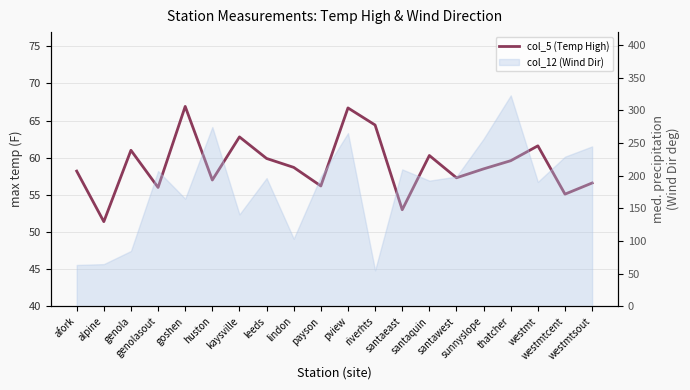

Is it true that the value at thatcher is 59.6?

True